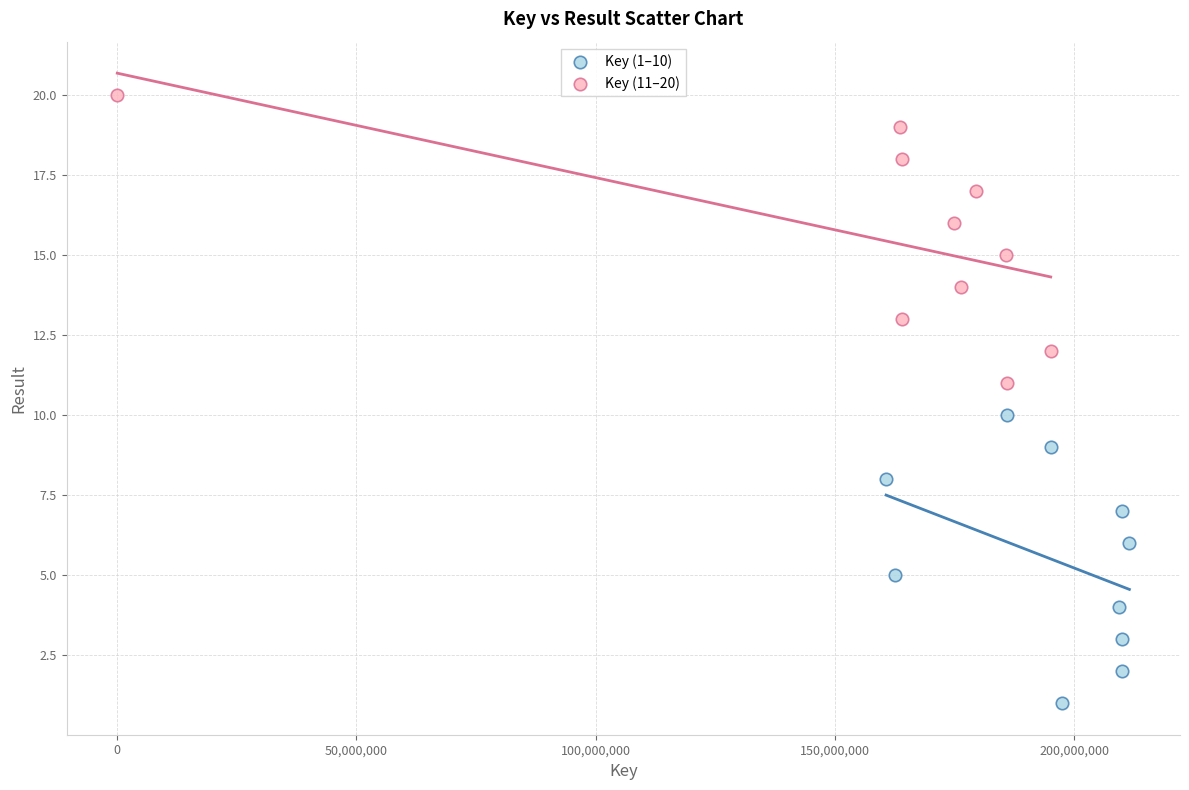

Which series reaches the maximum Y coordinate?

Key (11–20)